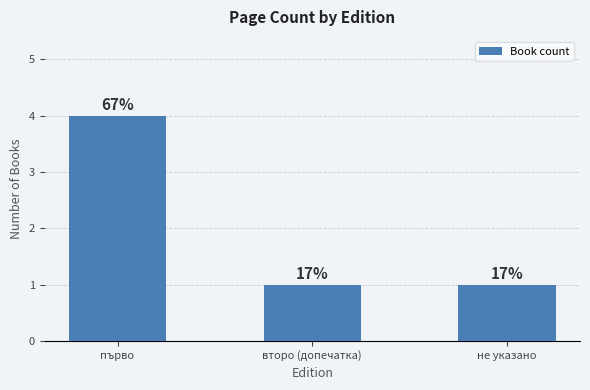

What is the difference between the maximum and minimum values?

3